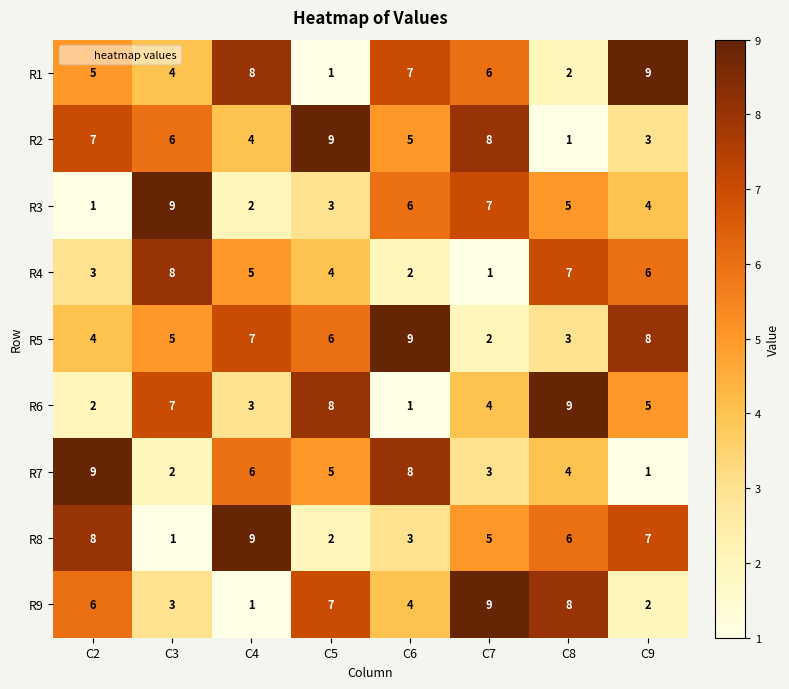

How many categories are shown in the chart?

8